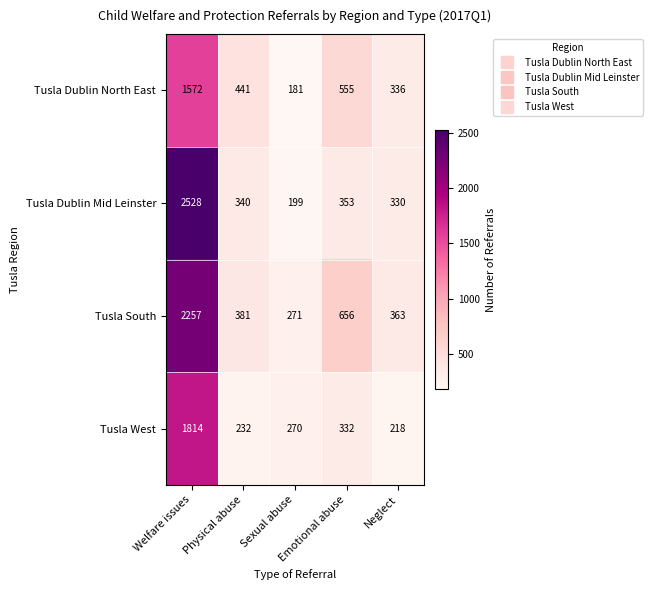

Rank the series by their average value, from lowest to highest.

Tusla West, Tusla Dublin North East, Tusla Dublin Mid Leinster, Tusla South